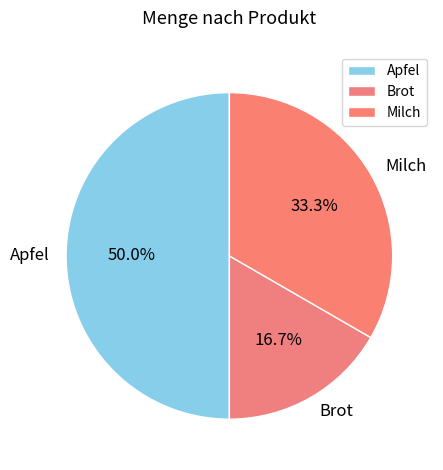

Rank the categories by value from lowest to highest.

Brot, Milch, Apfel